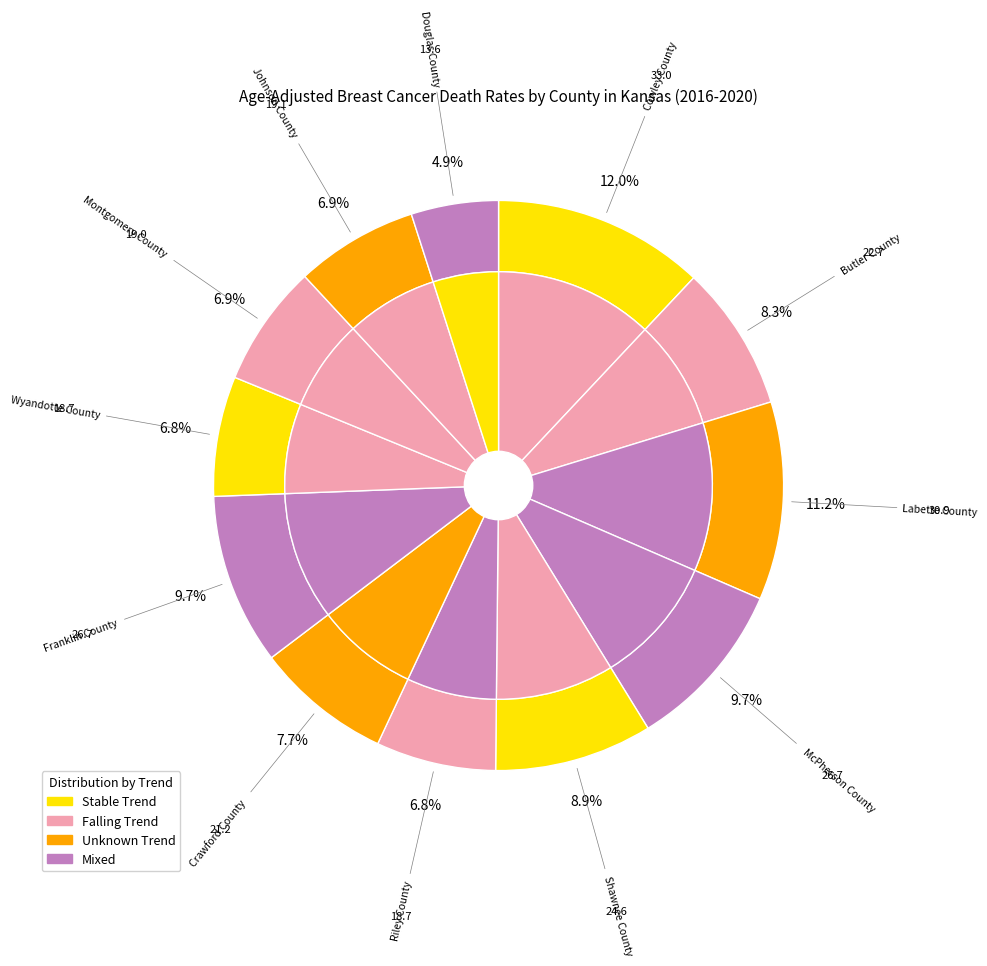

To the nearest percent, what portion does Montgomery County represent?

7%